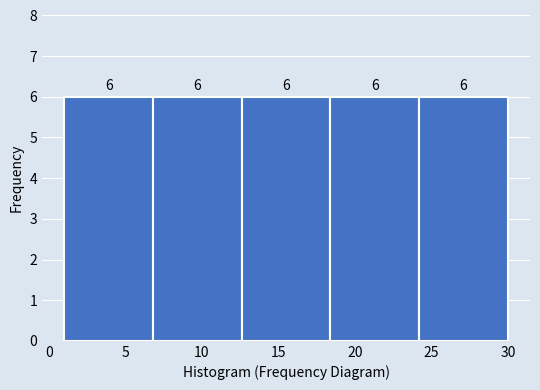

How tall is the bar that spans 6.8 to 12.6 on the x-axis? The bar edges are not printed on the chart, so give them approximately, as read against the axis.

6